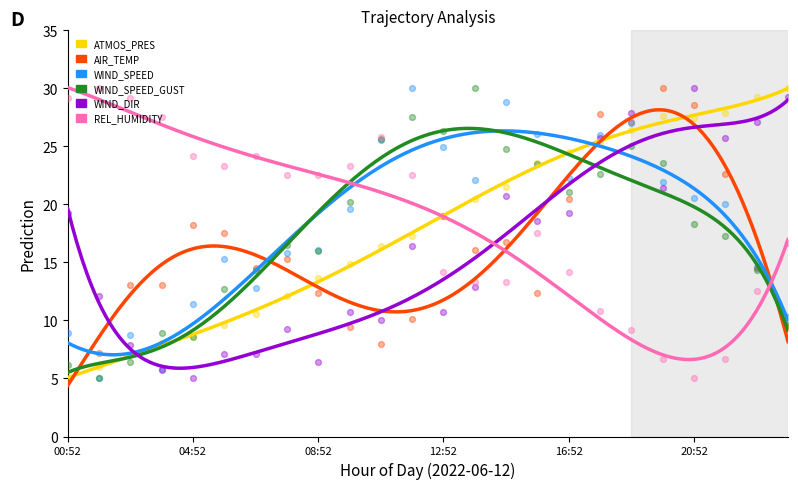

At how many categories does at least one series exceed 20?

24